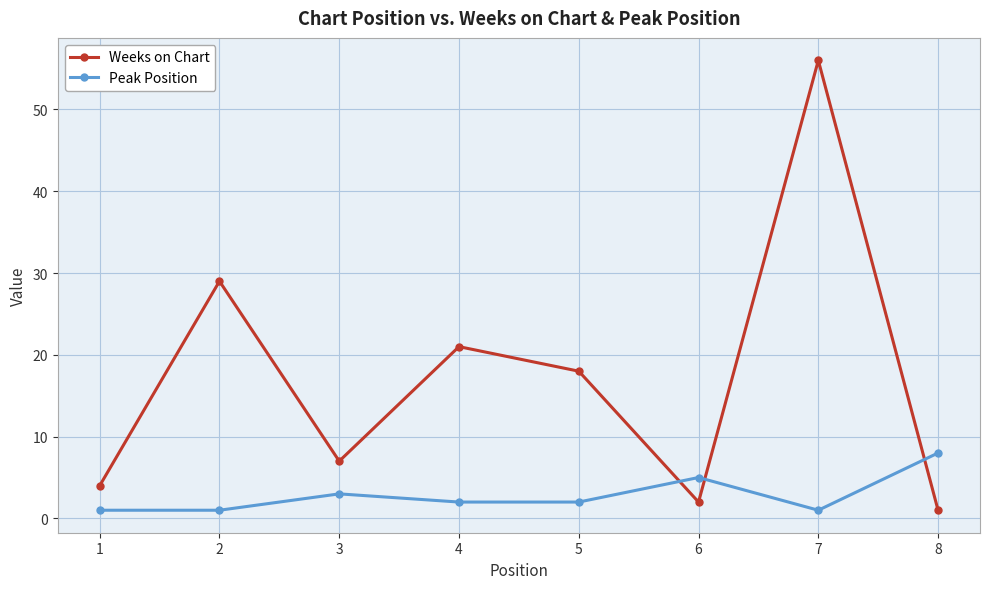

What is the value of the Weeks on Chart point at the 1st from the left?

4